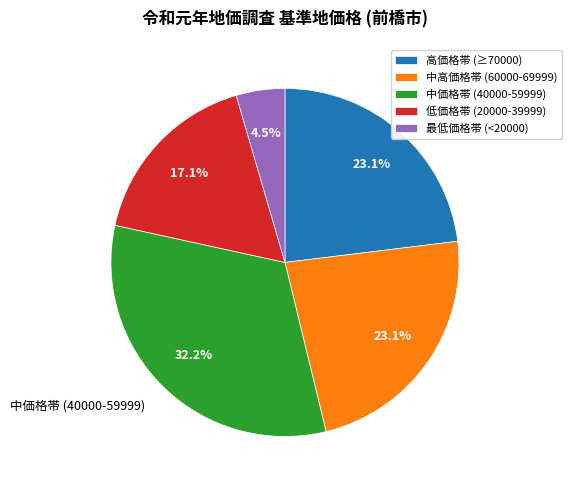

Which category has the biggest portion of the pie?

中価格帯 (40000-59999)